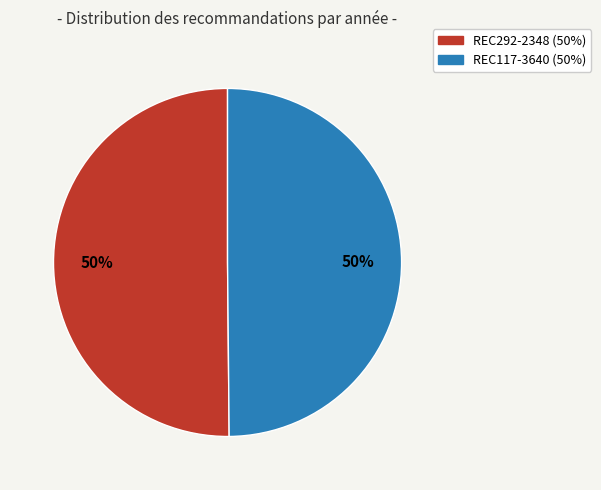

To the nearest percent, what percentage of the pie is REC117-3640?

50%